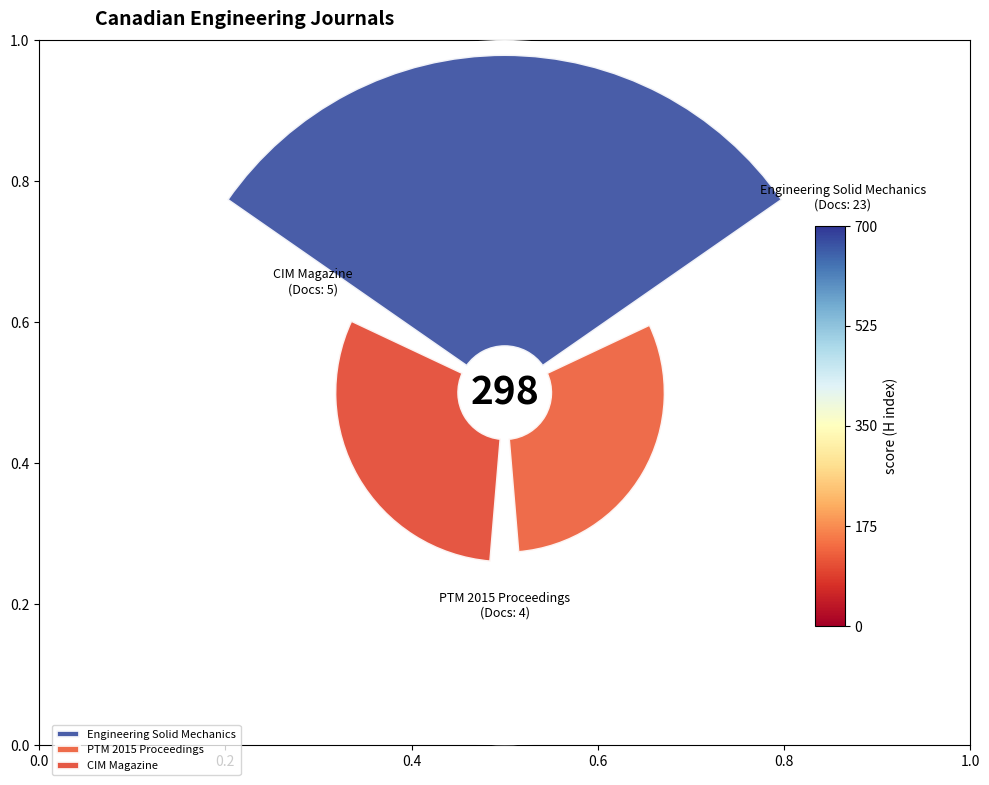

Which slice is the largest?

Engineering Solid Mechanics